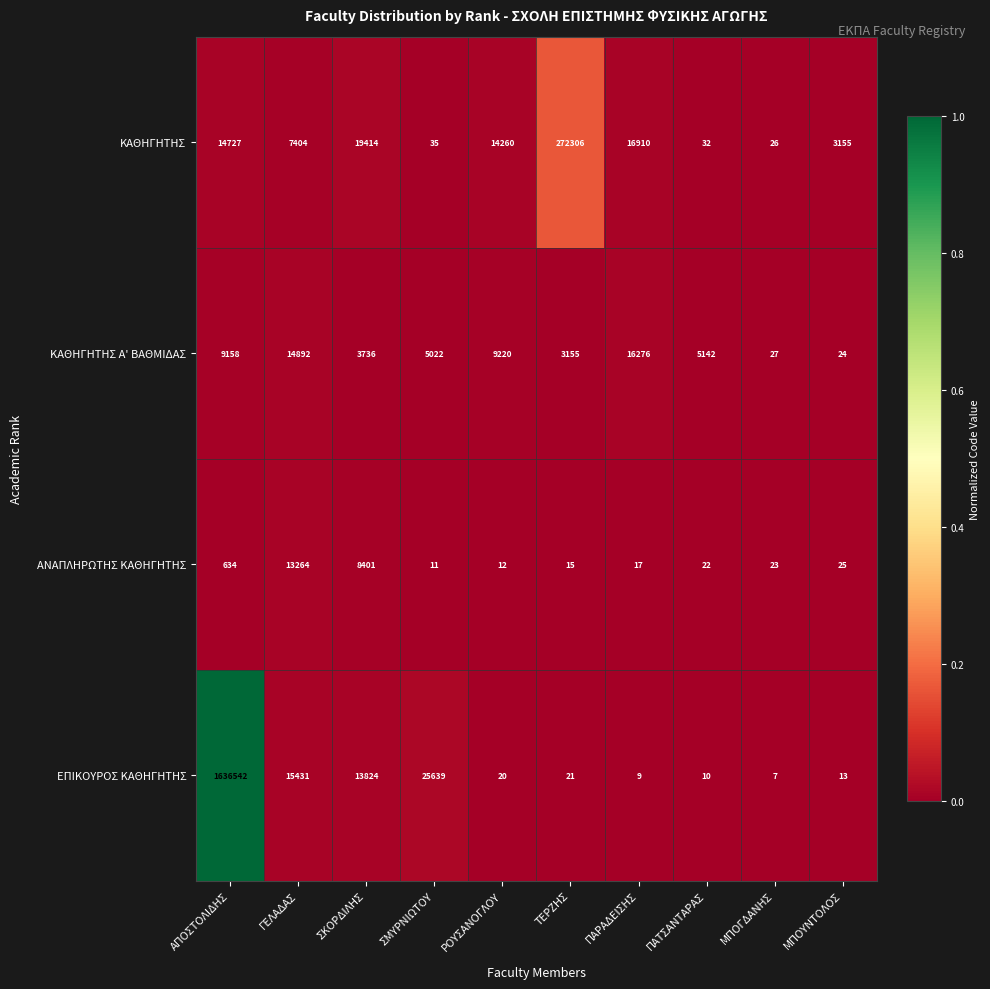

Which series has the largest total across all categories?

ΕΠΙΚΟΥΡΟΣ ΚΑΘΗΓΗΤΗΣ